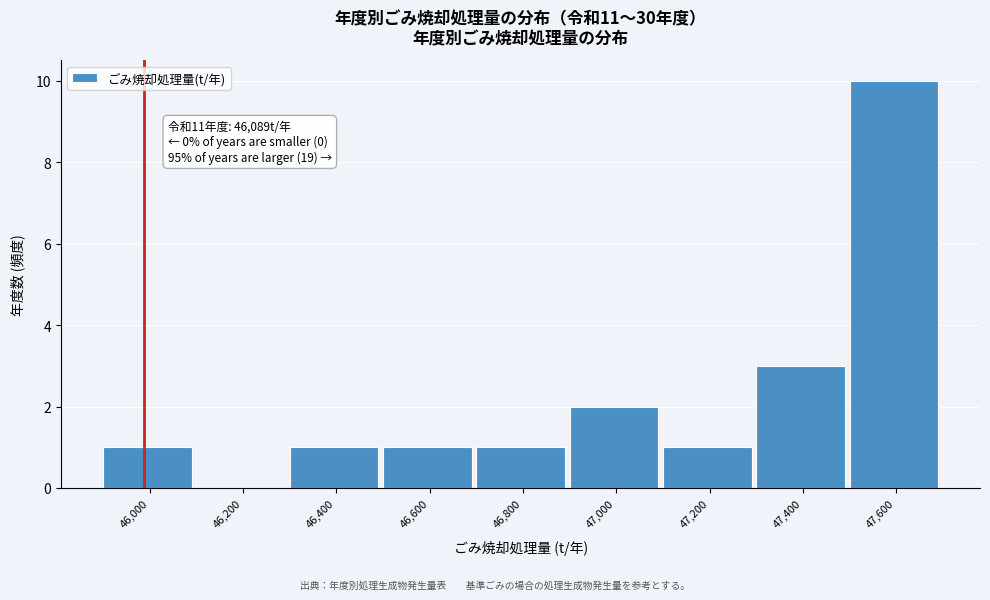

Reading left to right, what are all the values shown in this chart?

46,000=1	46,200=0	46,400=1	46,600=1	46,800=1	47,000=2	47,200=1	47,400=3	47,600=10